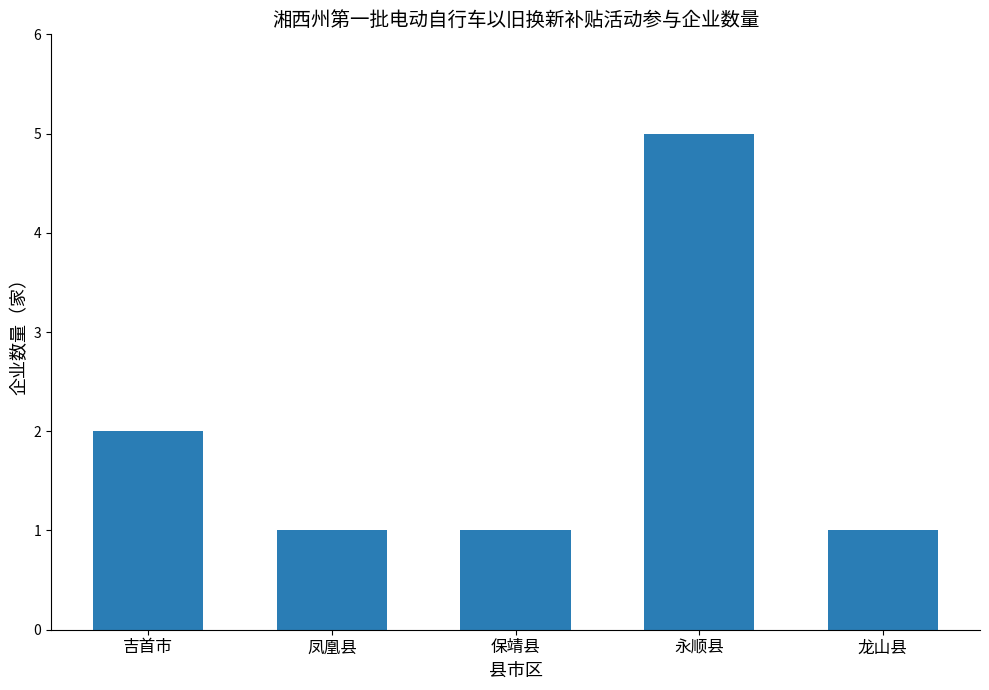

Are the bars horizontal?

No